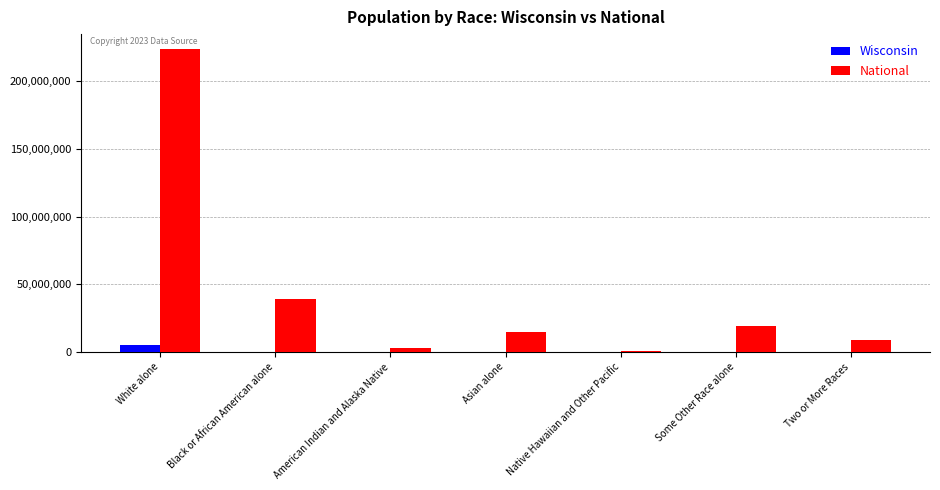

Between White alone and Black or African American alone, which series saw the biggest shift?

National